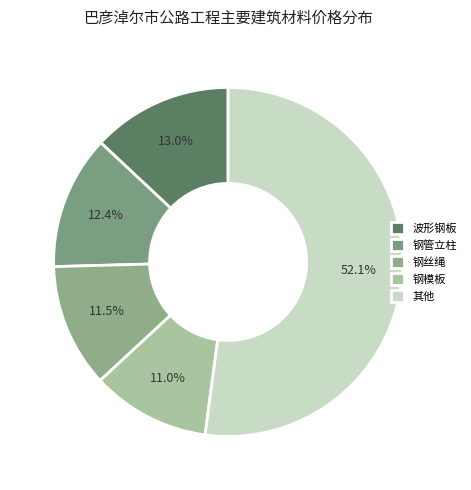

Which category has the biggest portion of the pie?

其他